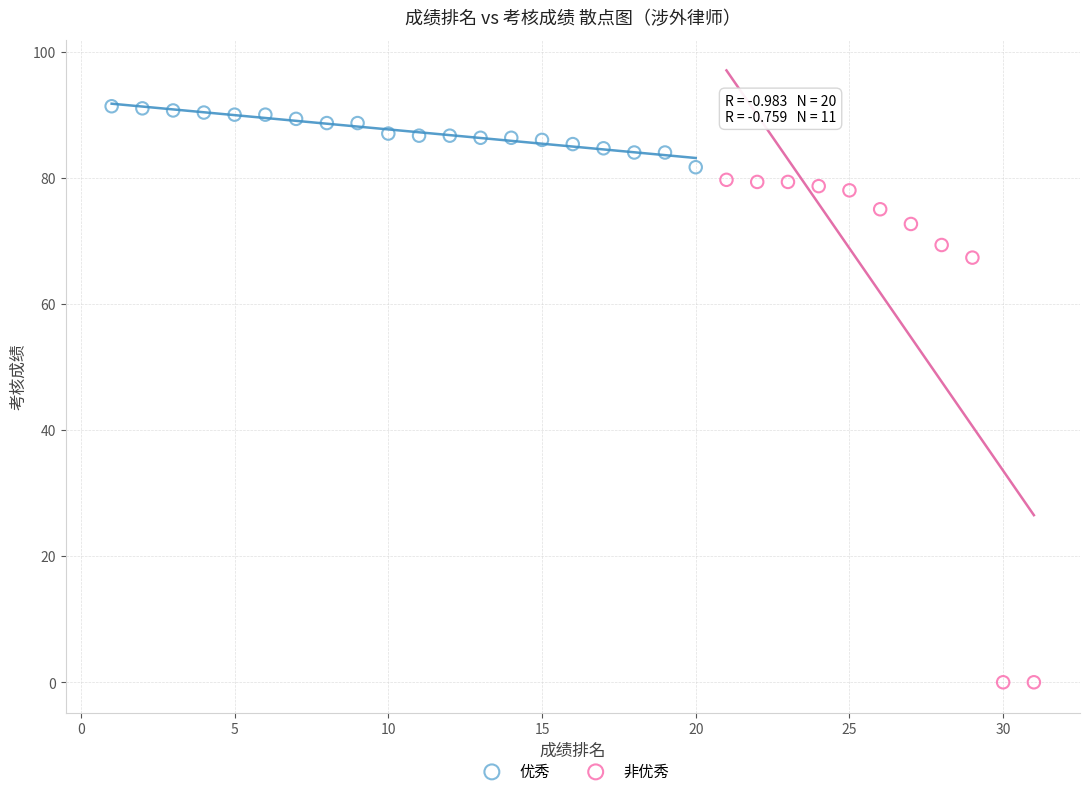

Which series has the widest spread of Y values?

非优秀